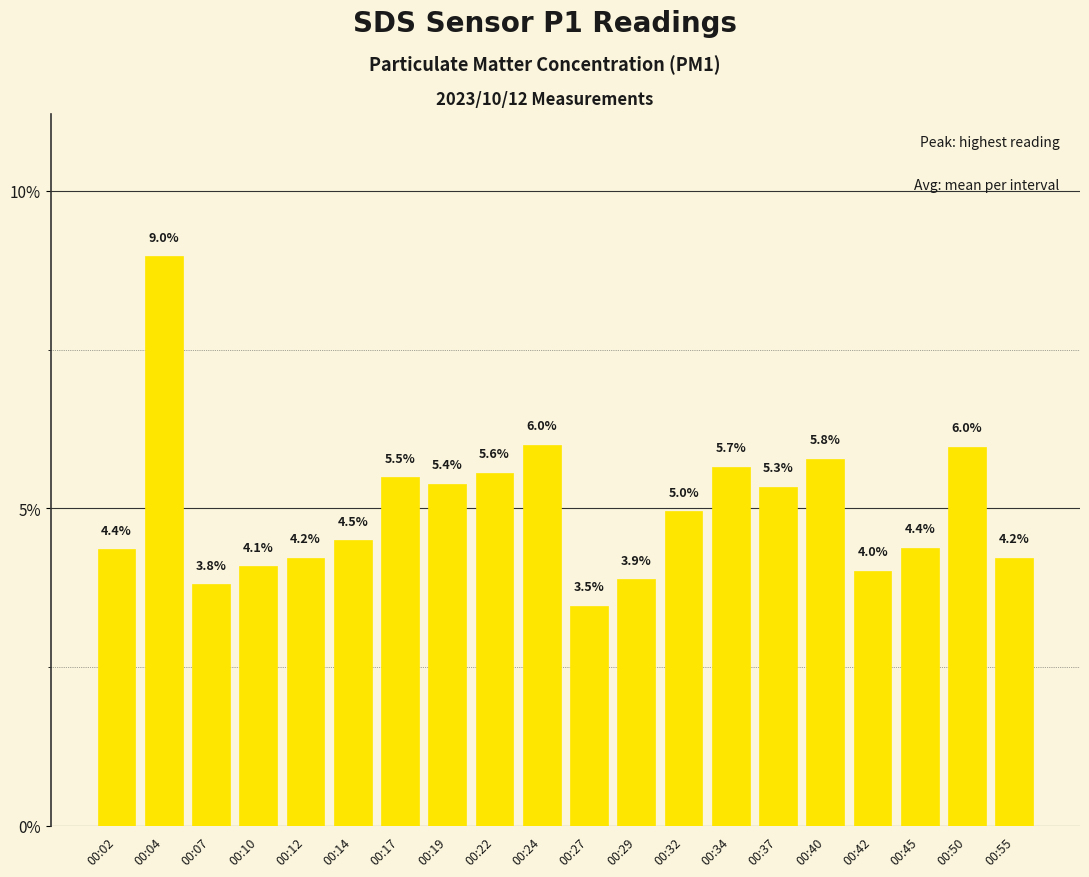

What is the average value?

5.0